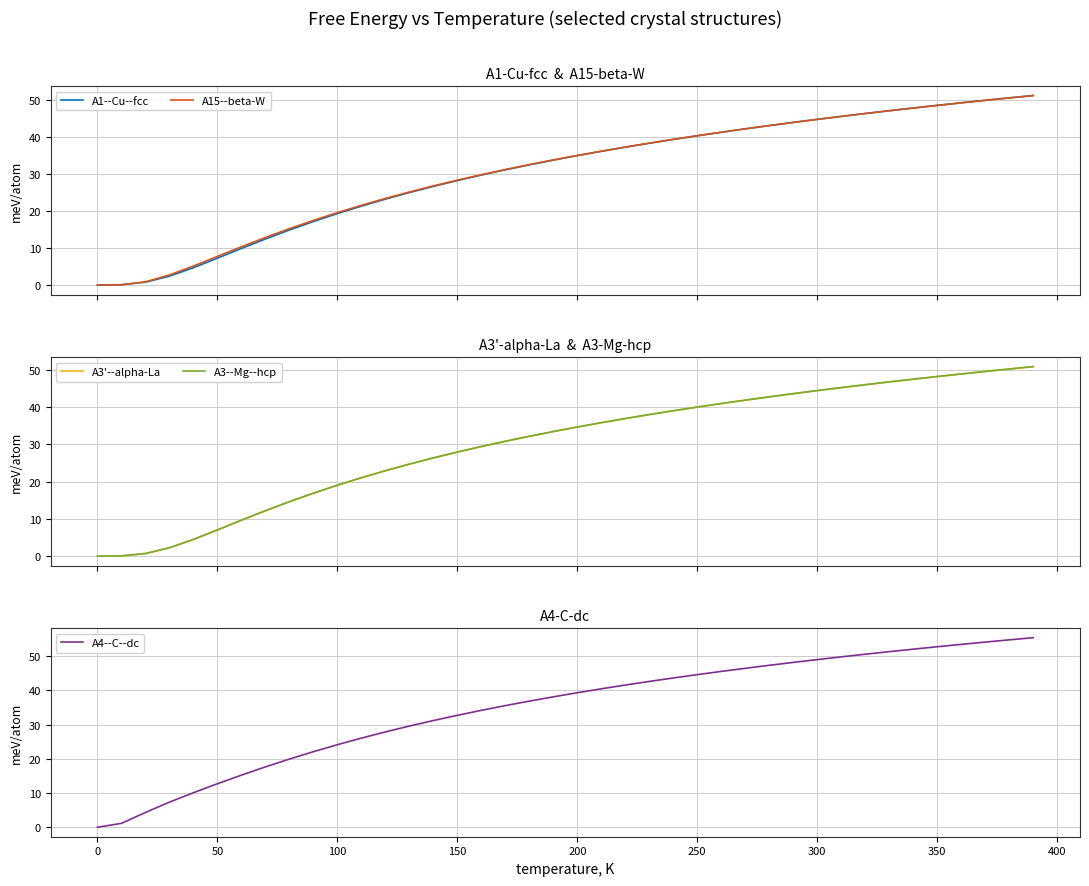

What is the highest value of the A4--C--dc series?

55.4